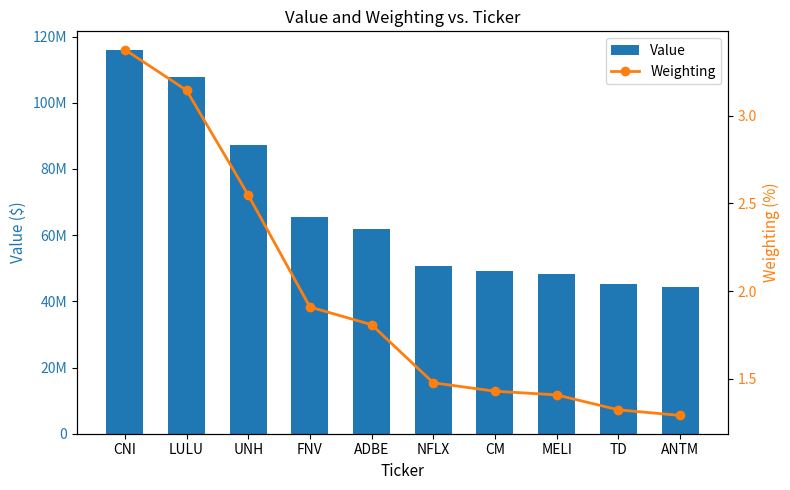

Which series has the largest total across all categories?

Value